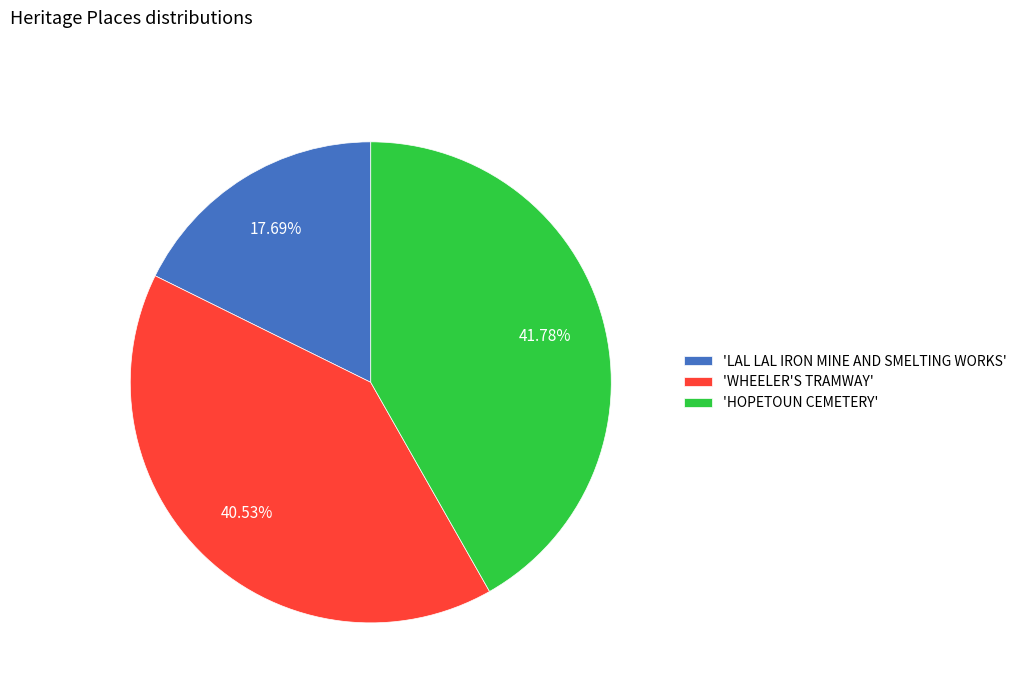

Is the sum of 'HOPETOUN CEMETERY' and 'LAL LAL IRON MINE AND SMELTING WORKS' greater than half?

Yes